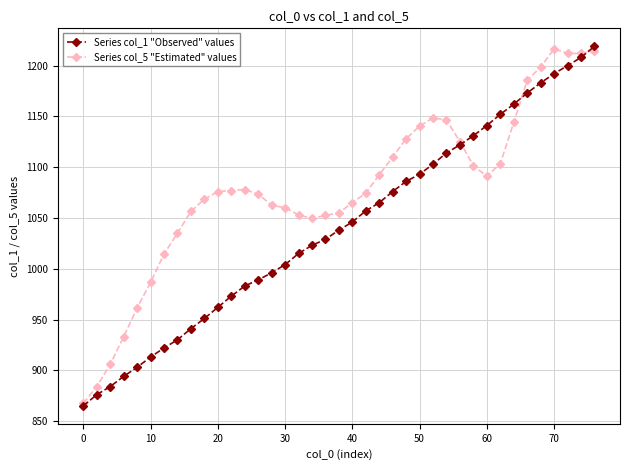

List the series in order of their overall mean, highest first.

Series col_5 "Estimated" values, Series col_1 "Observed" values